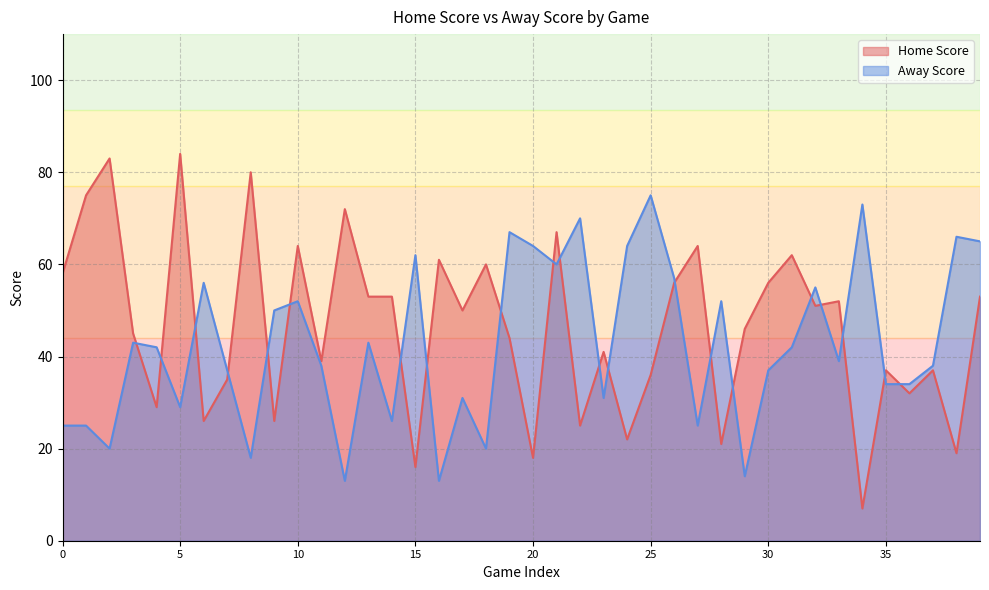

How many lines are shown in the chart?

2